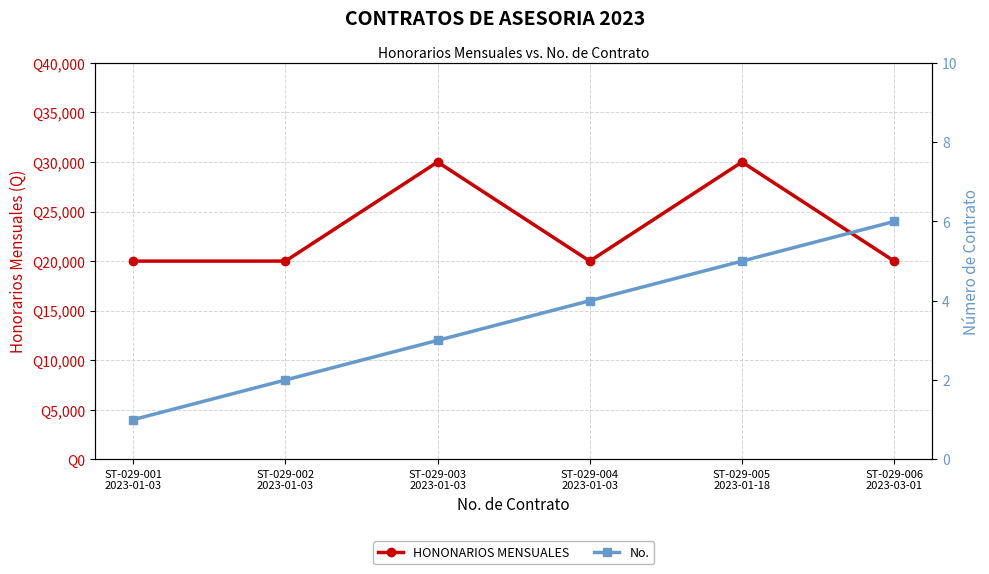

What is the difference between the No. values at ST-029-002
2023-01-03 and ST-029-005
2023-01-18?

3